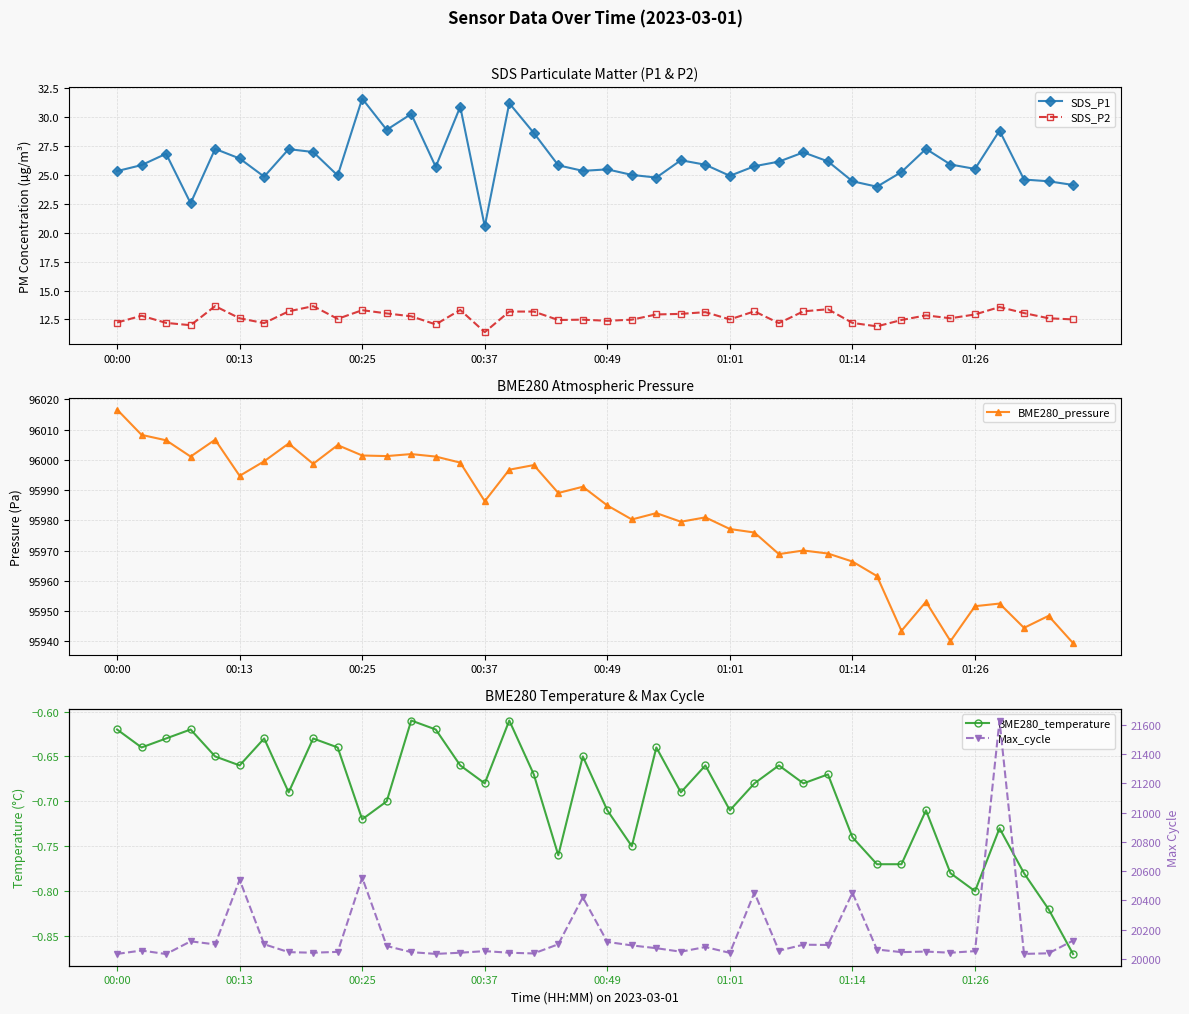

What is the lowest value of the SDS_P1 series?

20.6